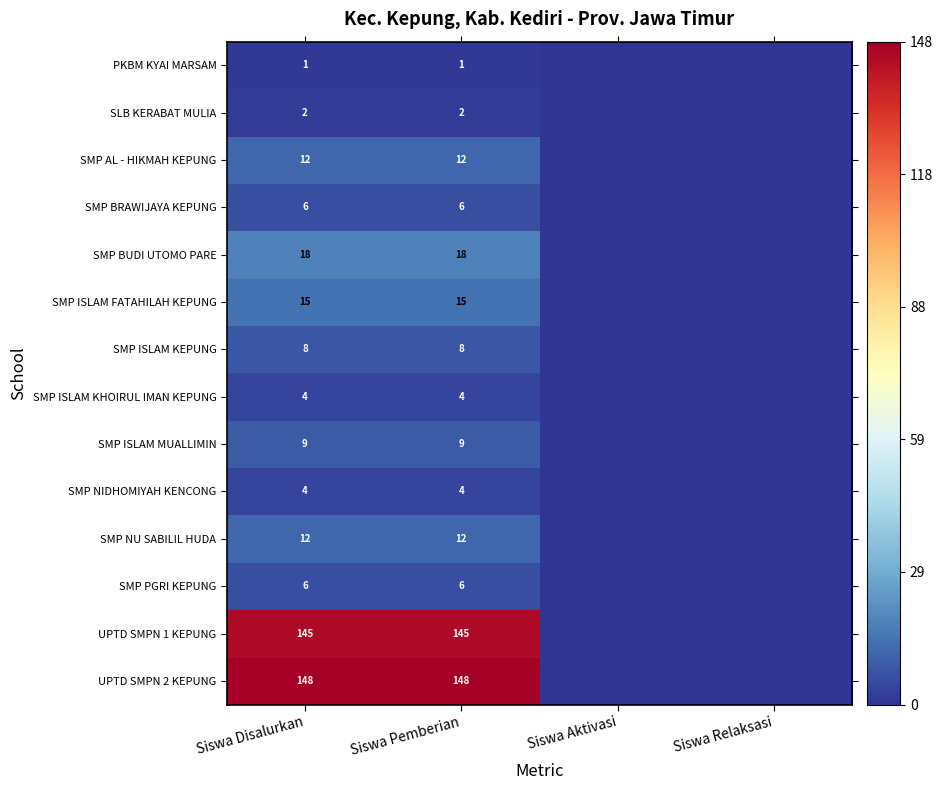

What is the sum of the SMP ISLAM MUALLIMIN values at Siswa Disalurkan and Siswa Pemberian?

18